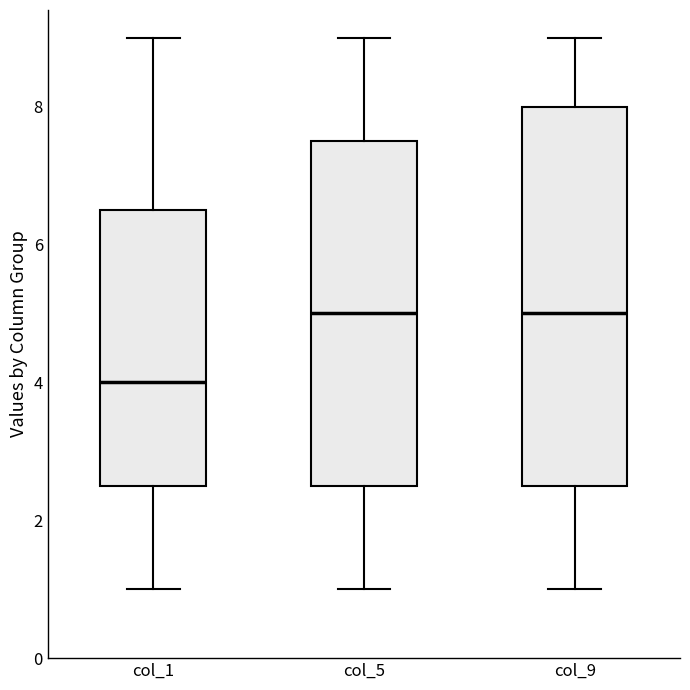

Where is the lower edge of the box for col_9 on the y-axis? The values are not printed on the chart, so give them approximately, as read against the axis.

2.6